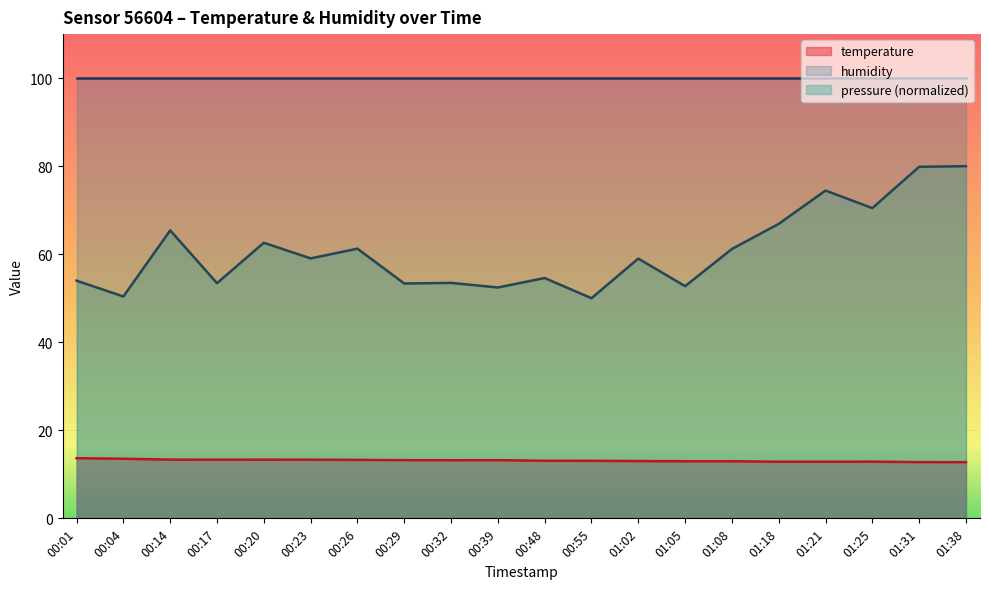

What position from the right is 00:20?

16